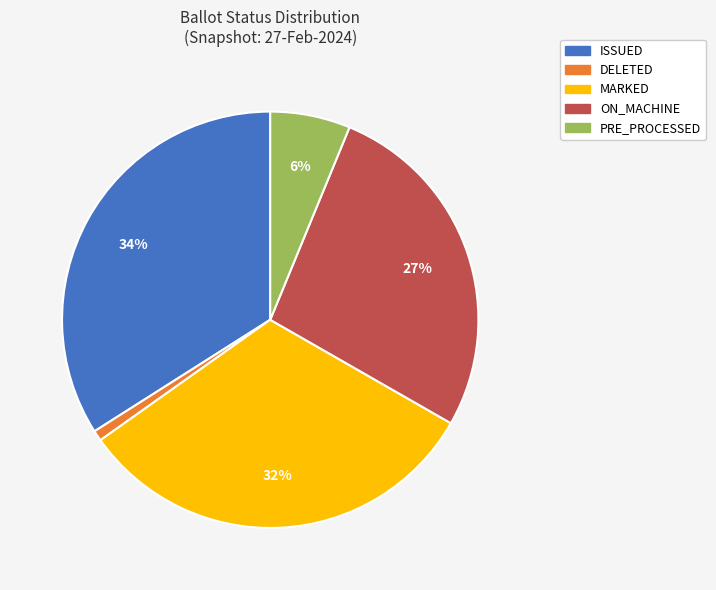

How many segments does this pie chart have?

5